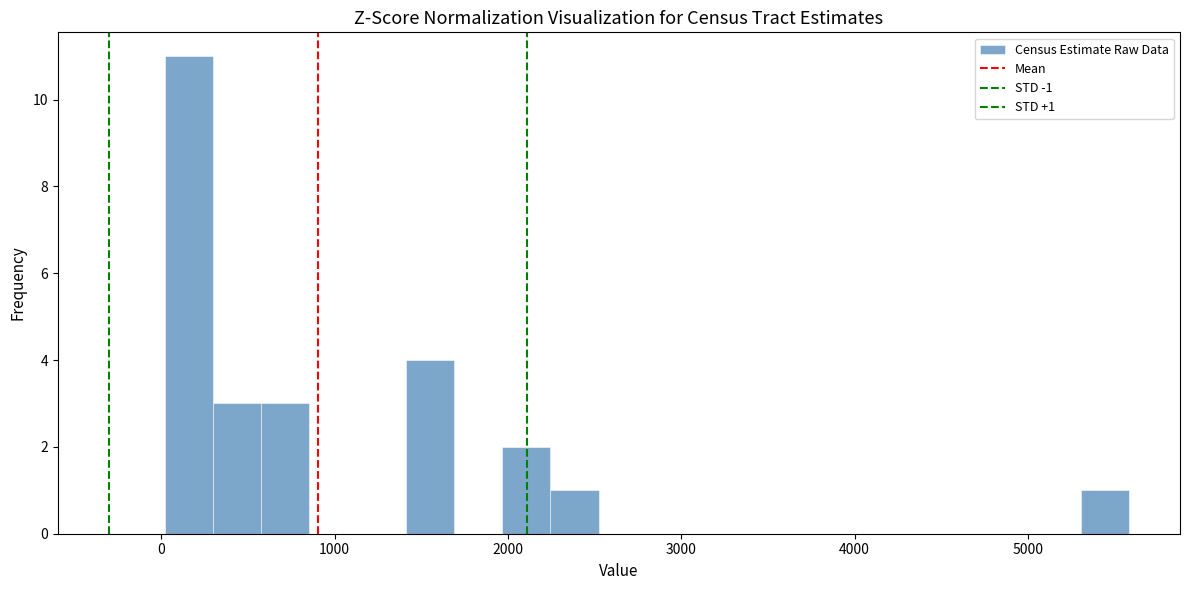

Around what value on the x-axis is the tallest bar? Give the approximate position of its centre, as read against the axis.

200